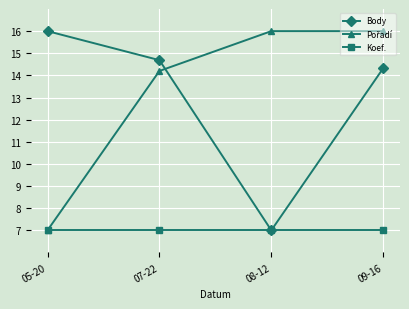

How many interior local valleys does the Body series have?

1